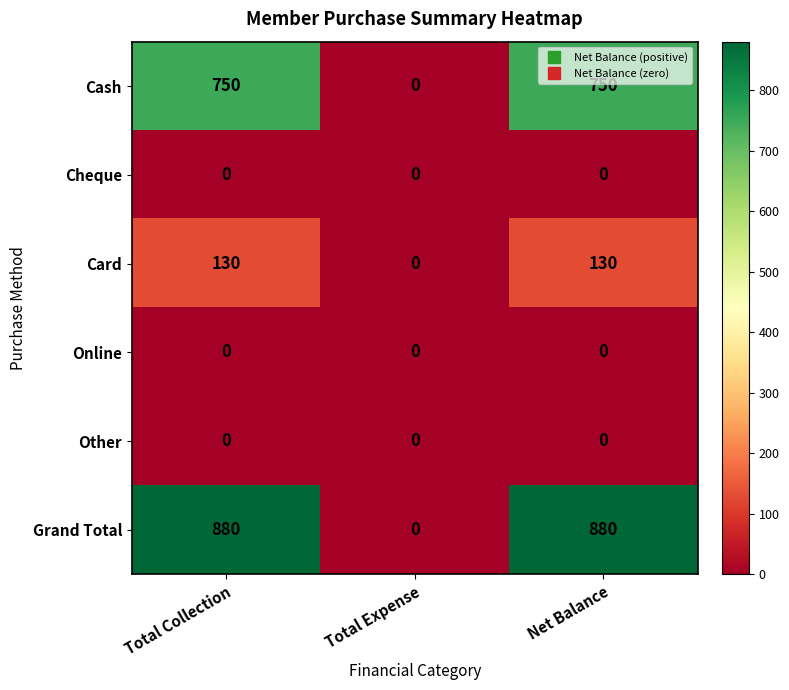

Which category has the lowest value in the Grand Total series?

Total Expense